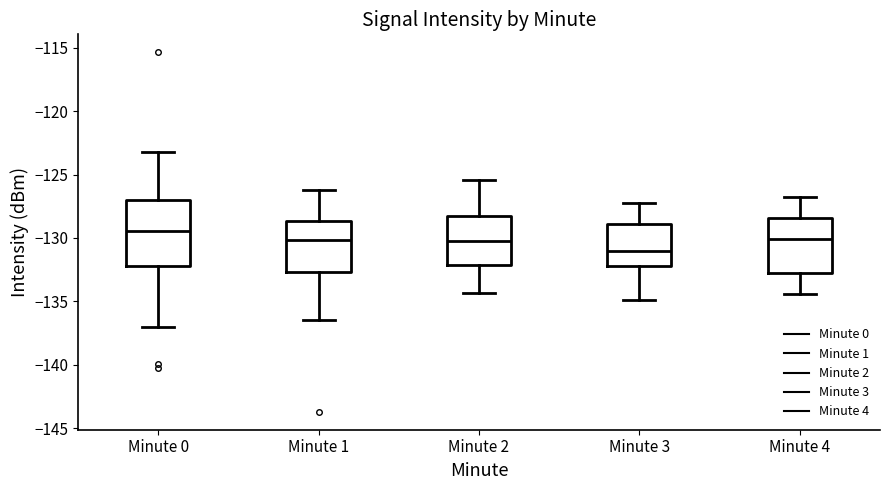

Which box has the lowest median line?

Minute 3